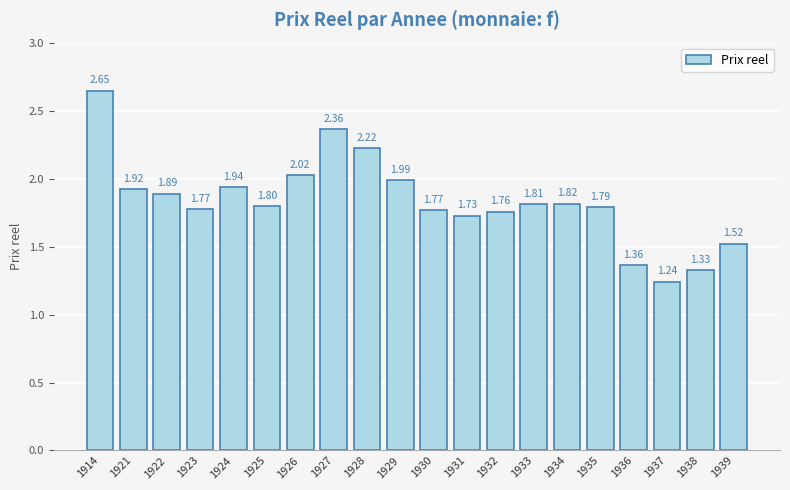

What is the value of the 16th bar from the left?

1.8